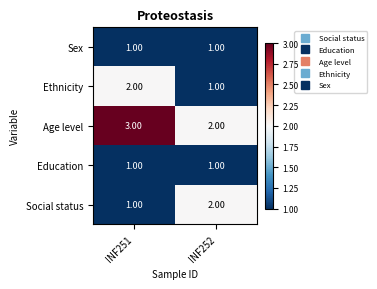

What is the total value across all series at INF252?

7